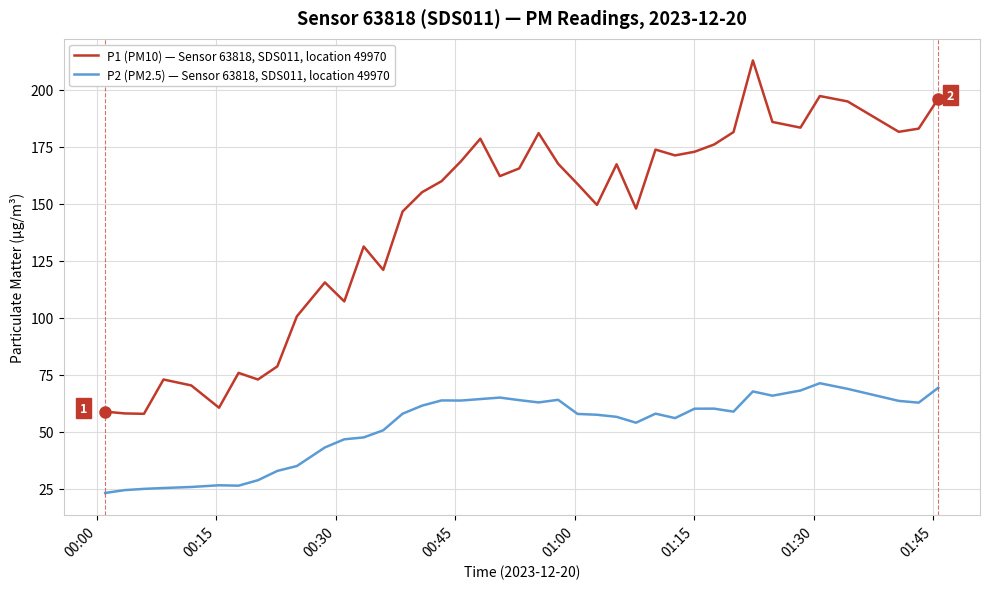

How many lines are shown in the chart?

2